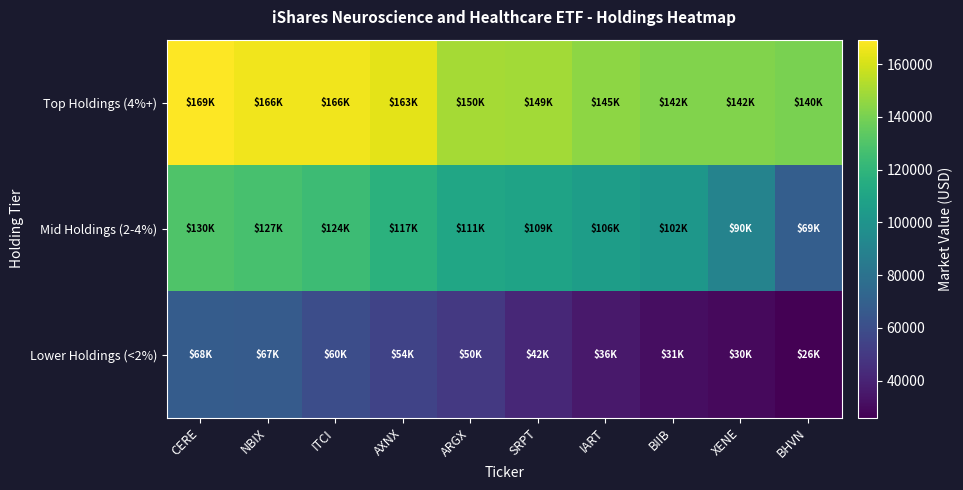

What is the minimum value shown in the chart?

25897.9